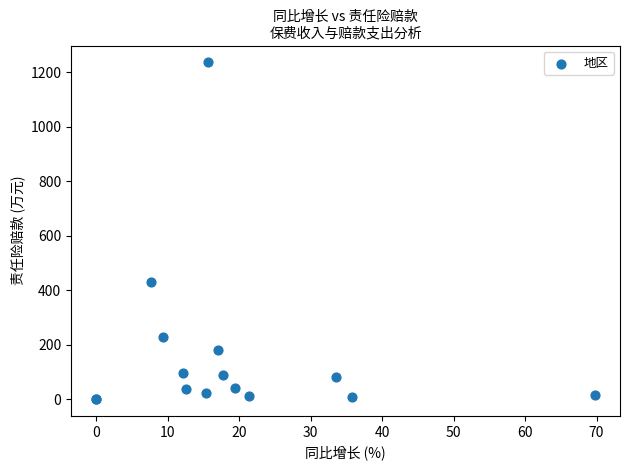

What Y value in the scatter plot is closest to 618?

428.2